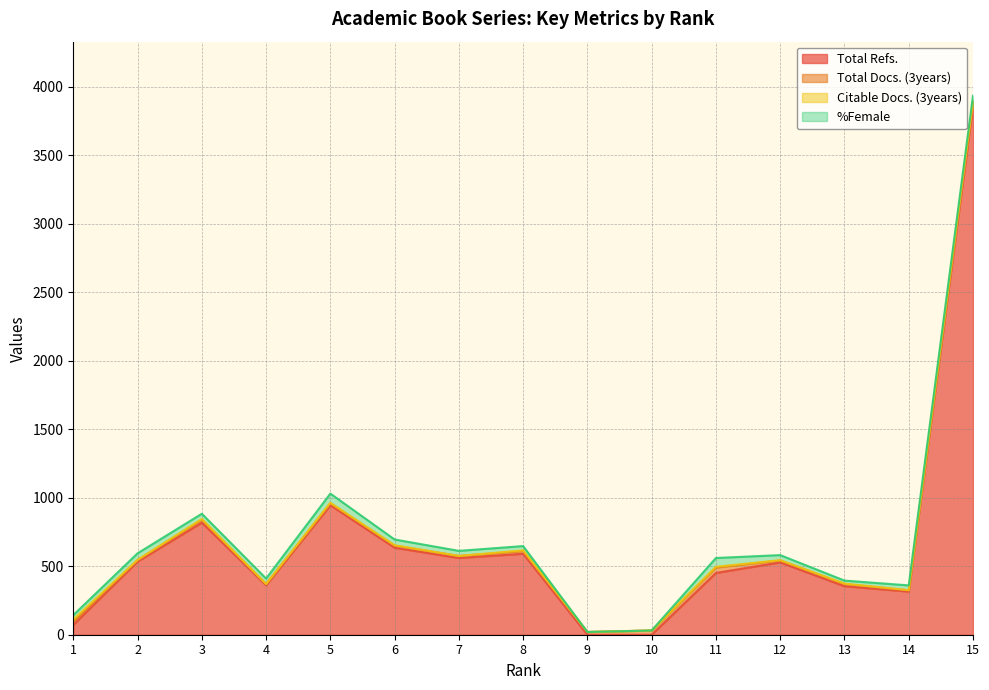

Which has a higher value, 13 or 8?

8